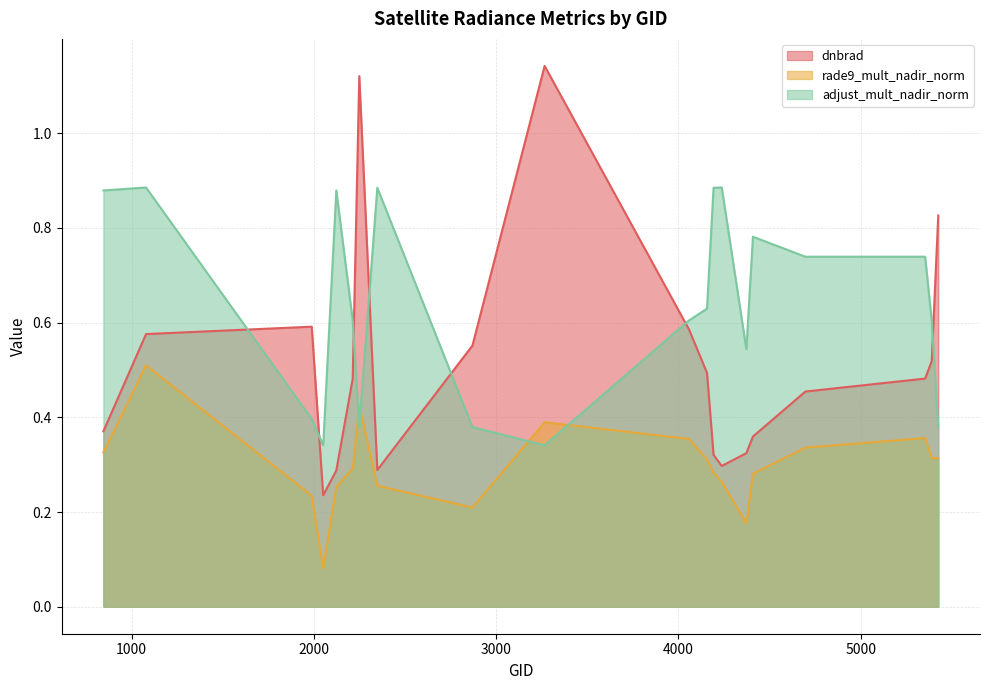

At which category is the sum across all series the highest?

1079